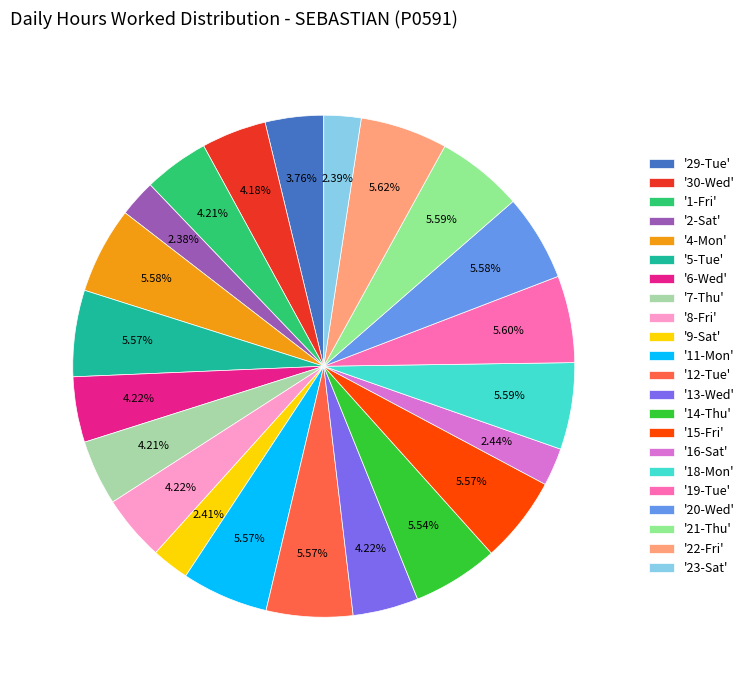

Between '9-Sat' and '22-Fri', which is larger?

'22-Fri'